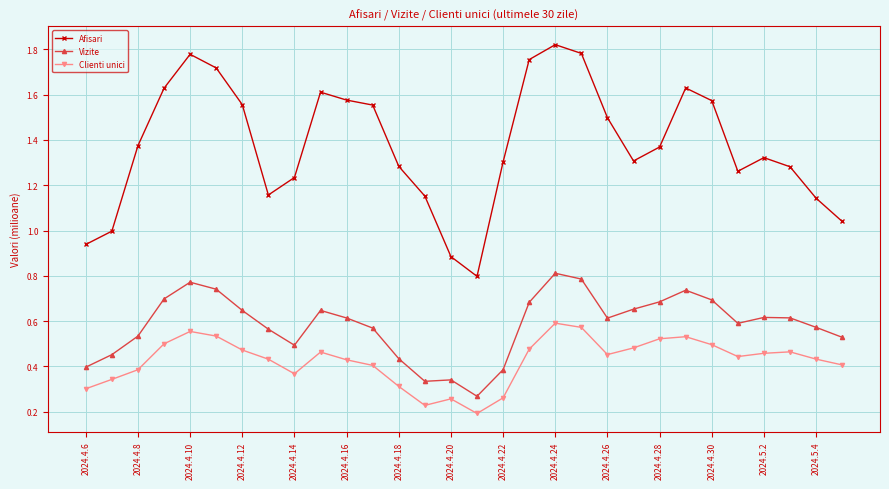

What is the sum of all Vizite values?

17.5